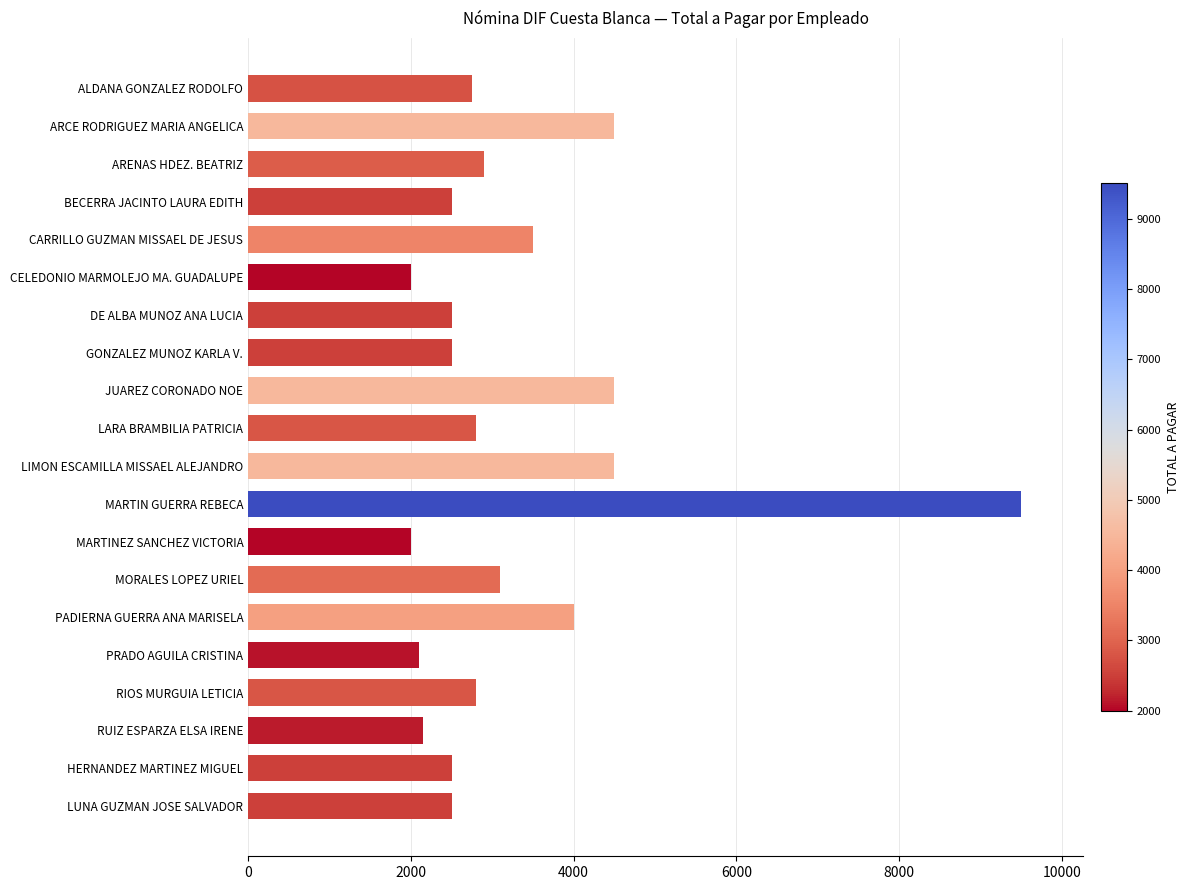

What is the change in value from MORALES LOPEZ URIEL to PRADO AGUILA CRISTINA?

-1000.1